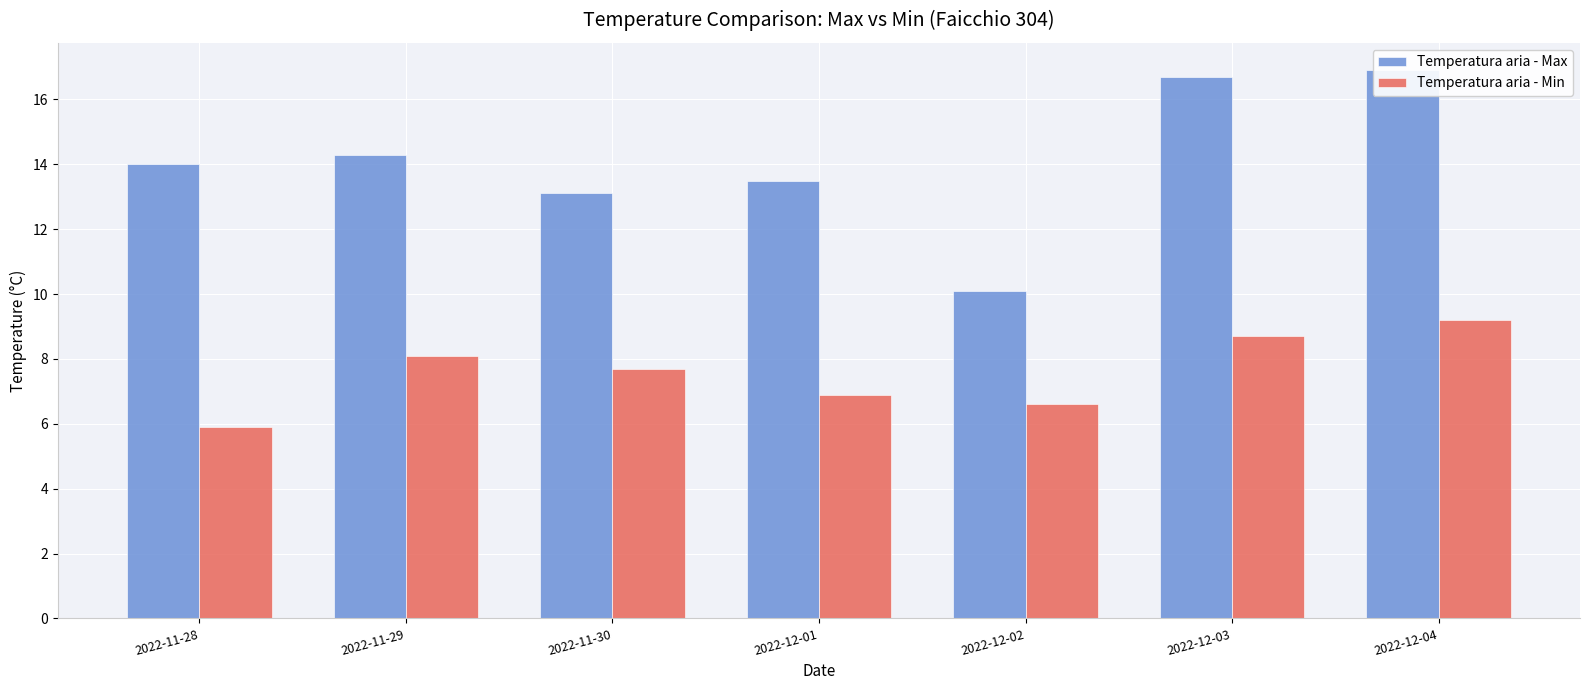

What is the approximate value of Temperatura aria - Min at 2022-11-29?

8.1